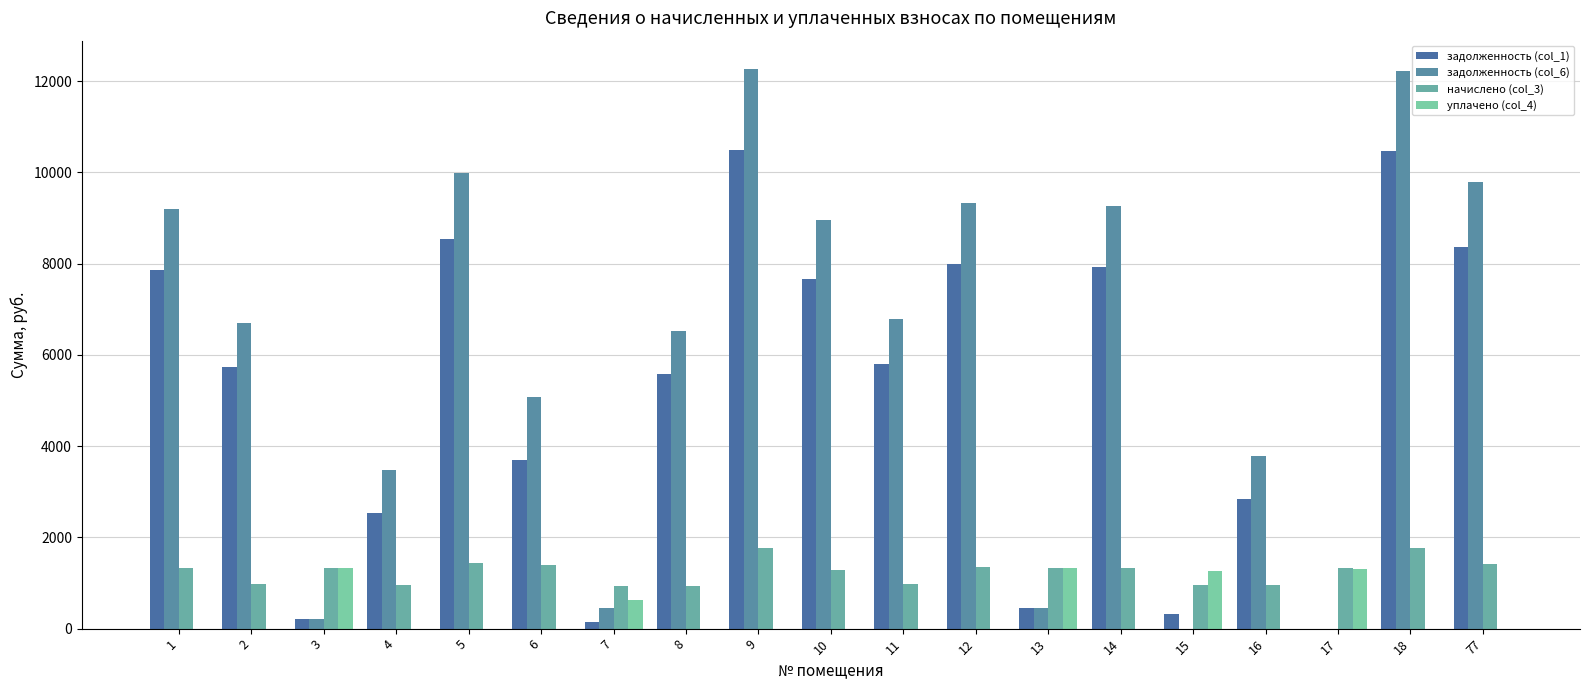

Which series has the largest total across all categories?

задолженность (col_6)